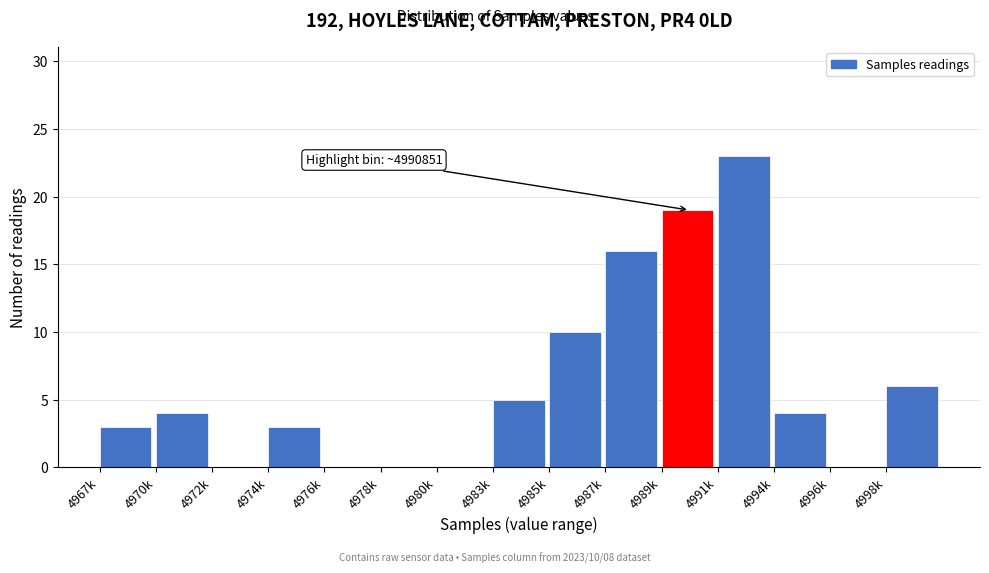

Reading left to right, transcribe all the data shown in this chart.

4967k=3	4970k=4	4972k=0	4974k=3	4976k=0	4978k=0	4980k=0	4983k=5	4985k=10	4987k=16	4989k=19	4991k=23	4994k=4	4996k=0	4998k=6